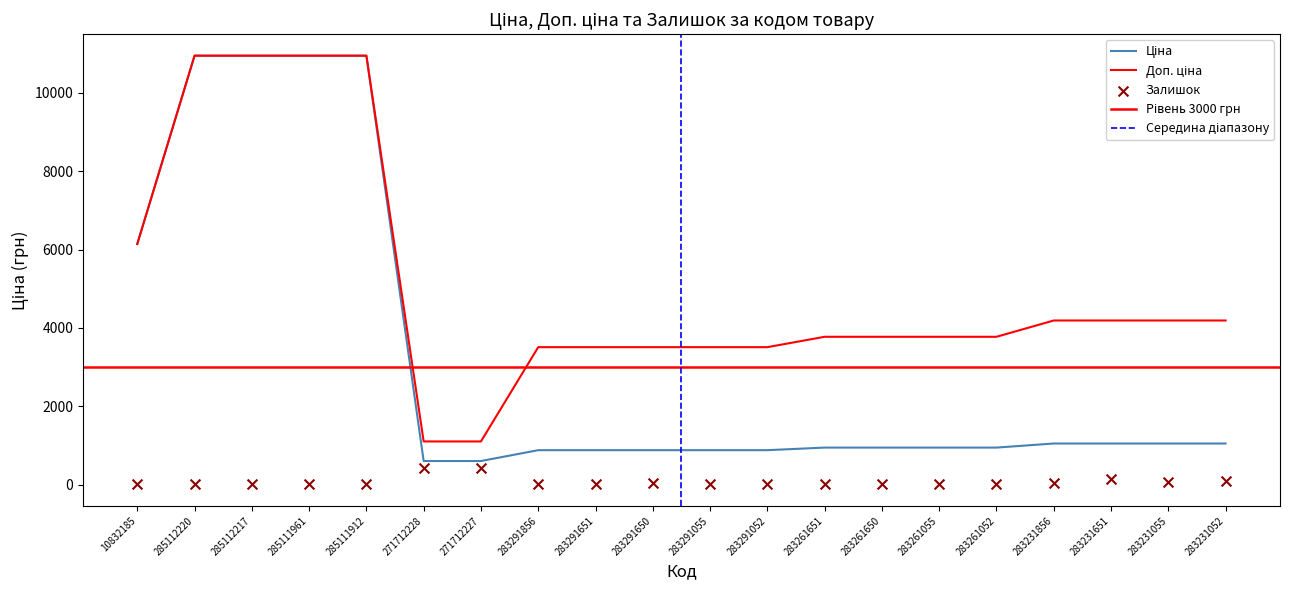

At which category is the sum across all series the highest?

285112220